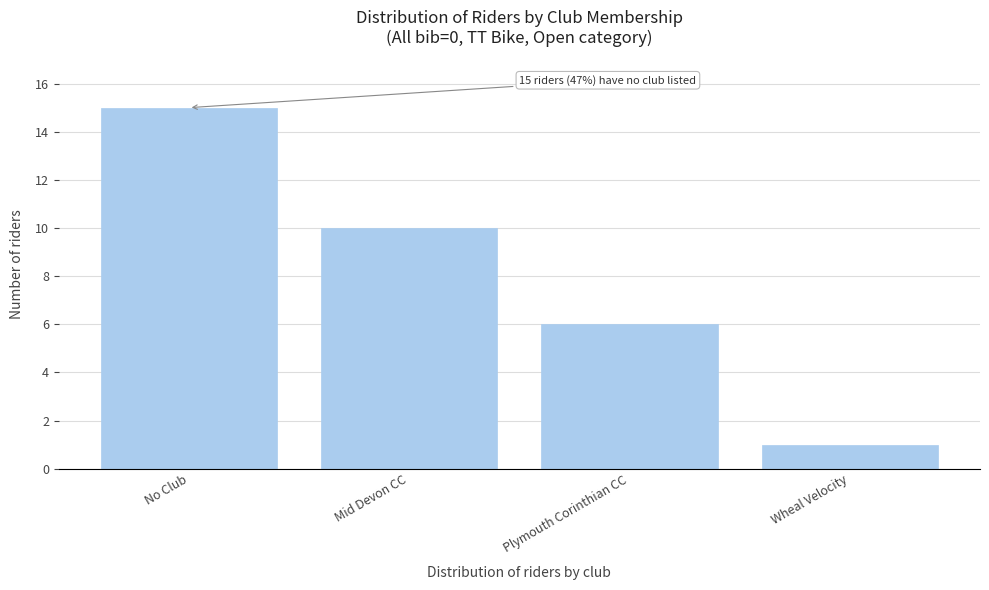

Reading left to right, extract all data points from this chart.

15	10	6	1